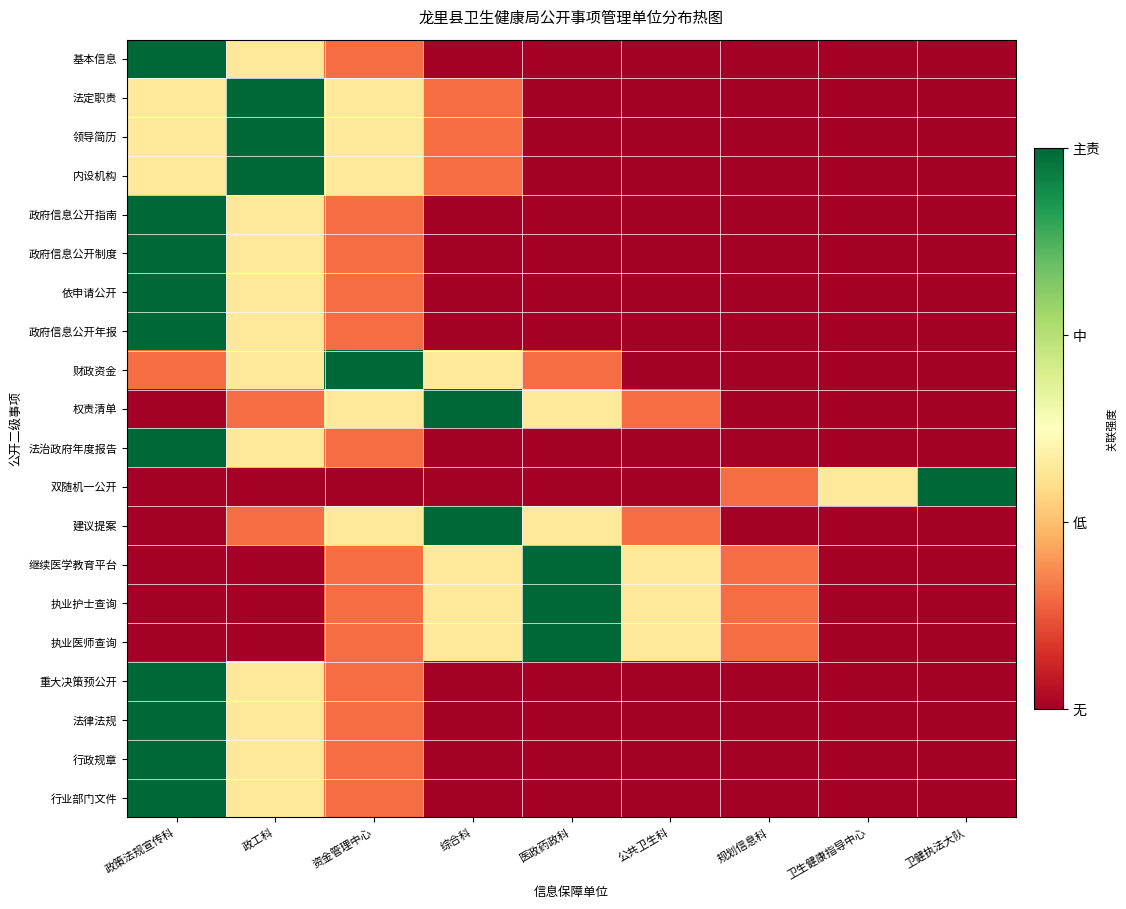

At 卫生健康指导中心, list the series in order from smallest to largest.

基本信息, 法定职责, 领导简历, 内设机构, 政府信息公开指南, 政府信息公开制度, 依申请公开, 政府信息公开年报, 财政资金, 权责清单, 法治政府年度报告, 建议提案, 继续医学教育平台, 执业护士查询, 执业医师查询, 重大决策预公开, 法律法规, 行政规章, 行业部门文件, 双随机一公开